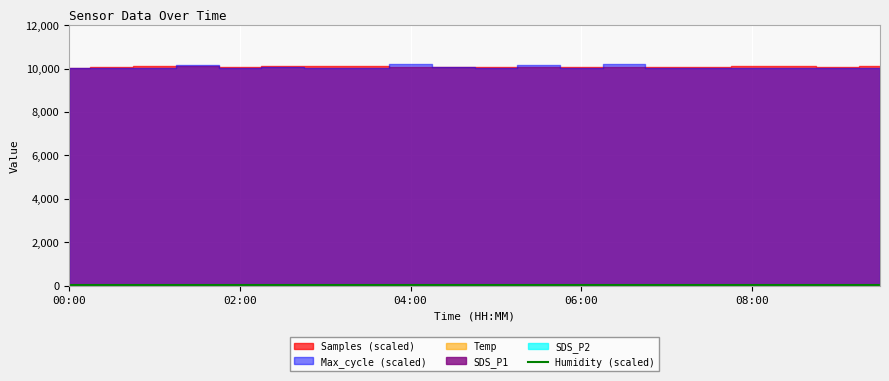

The Temp series shows 14.3 at 02:30. True or false?

False